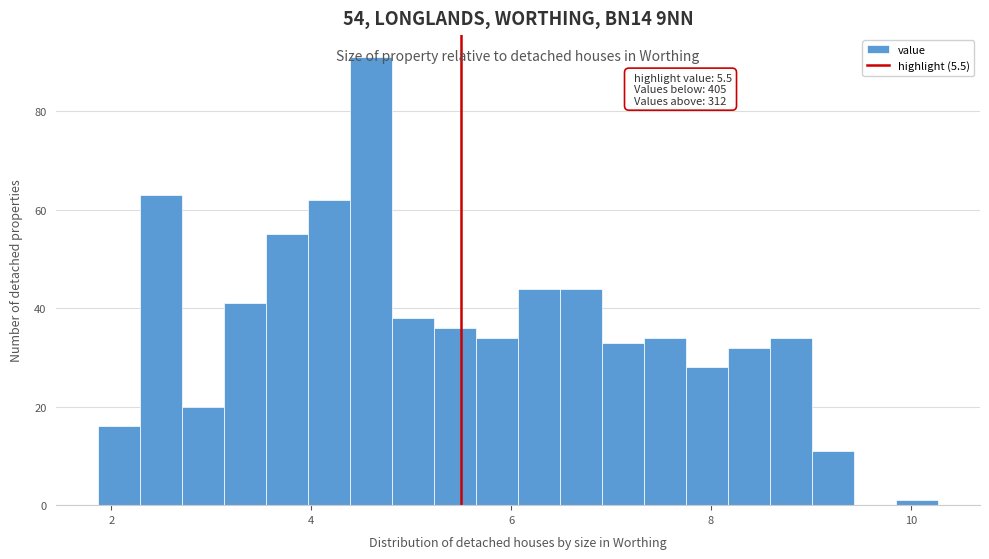

Read against the x-axis, roughly where is the centre of the tallest bar?

4.6